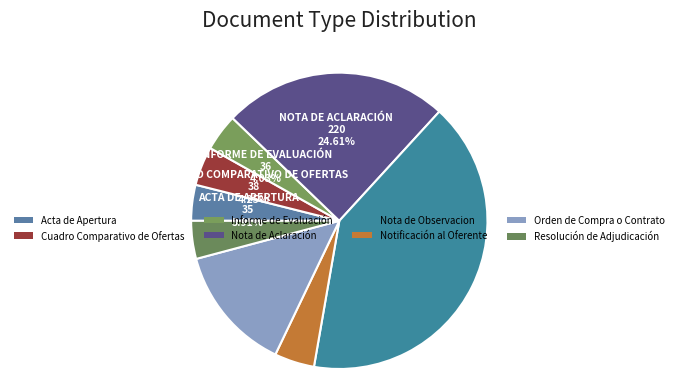

Which has a higher value, Resolución de Adjudicación or Informe de Evaluación?

Resolución de Adjudicación